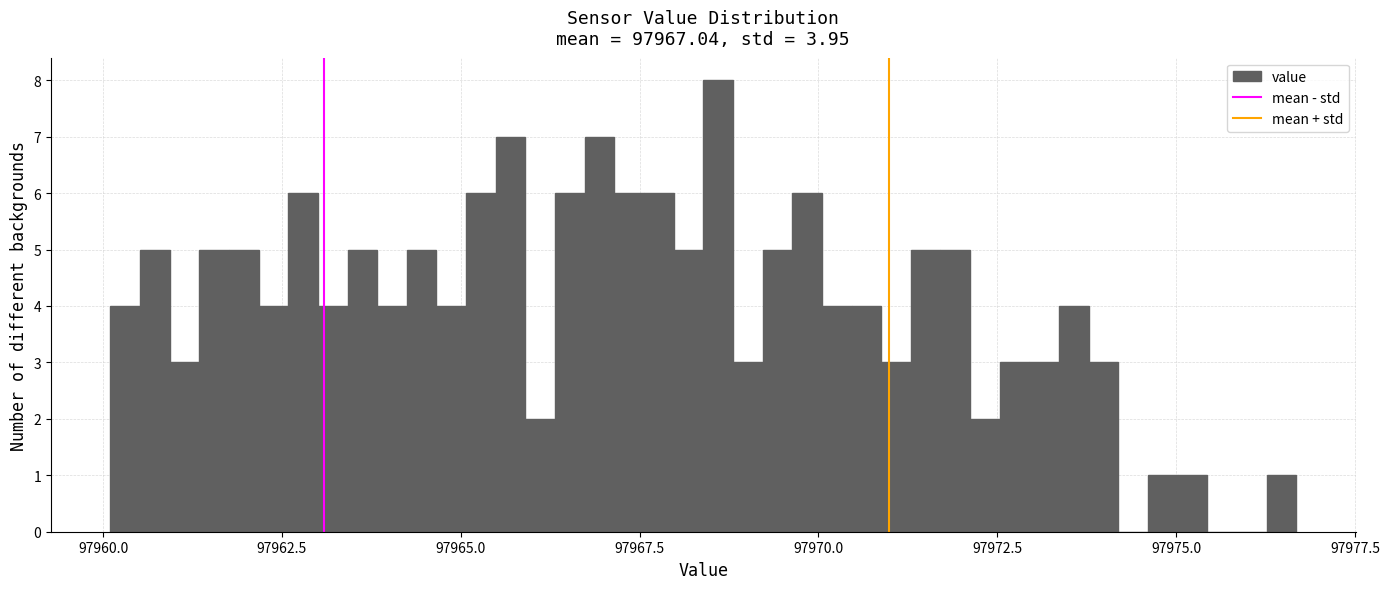

Read against the x-axis, roughly where is the centre of the tallest bar?

97968.5